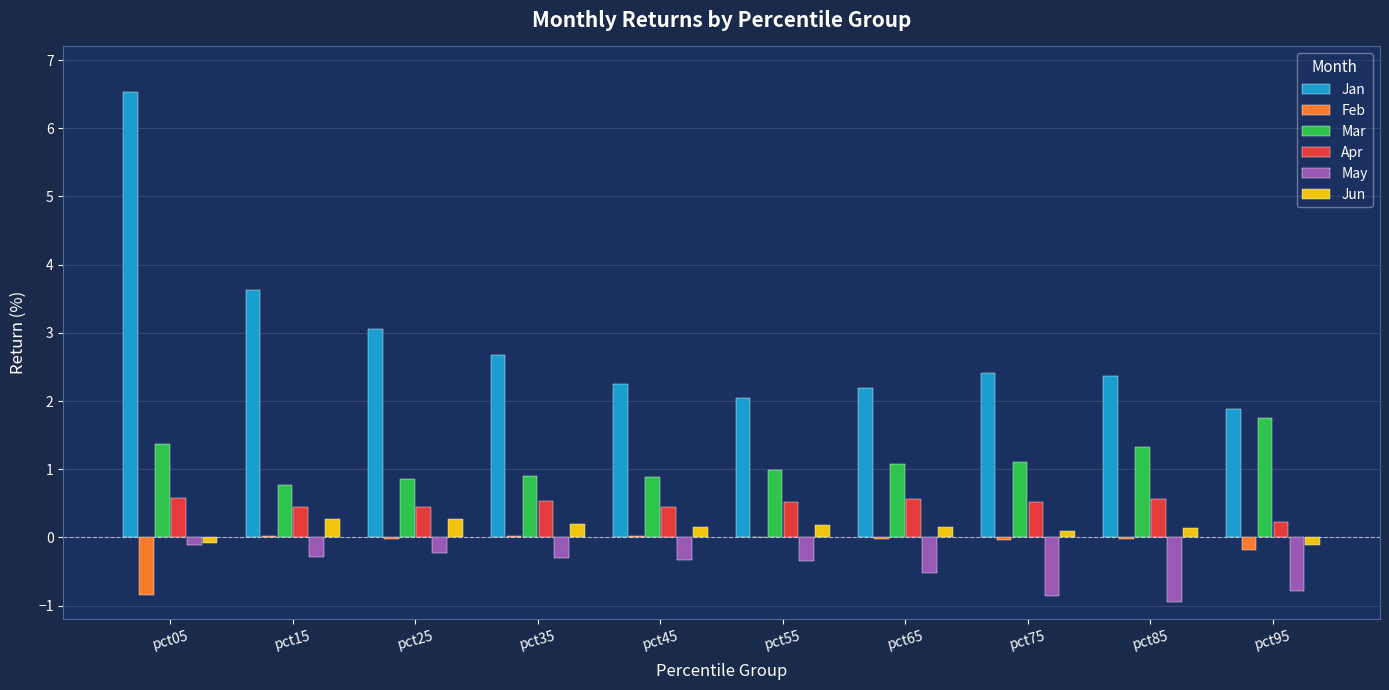

True or false: Mar has a value of 1.8 at pct65.

False